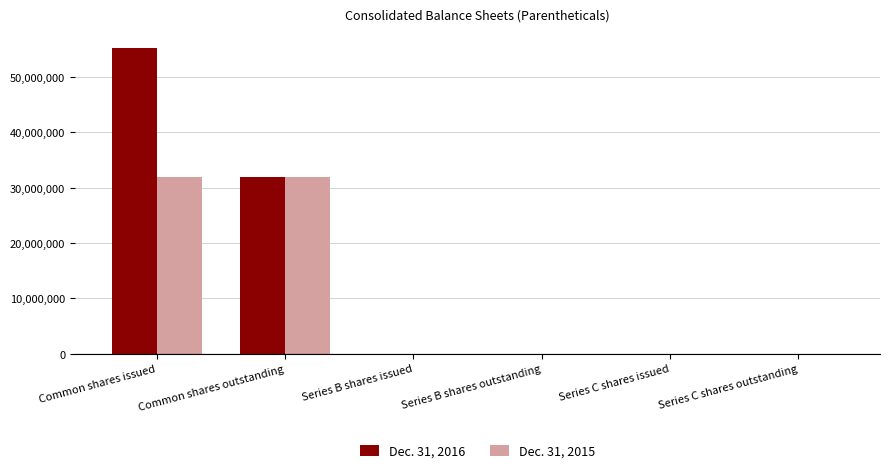

At which label does Dec. 31, 2015 first exceed 3000?

Common shares issued